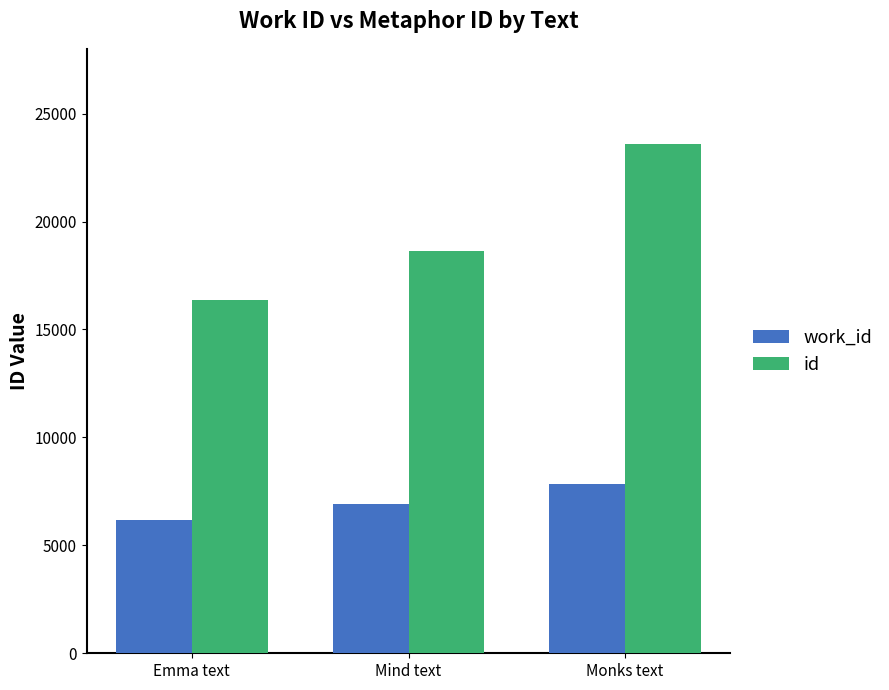

How many bars are there in total?

6